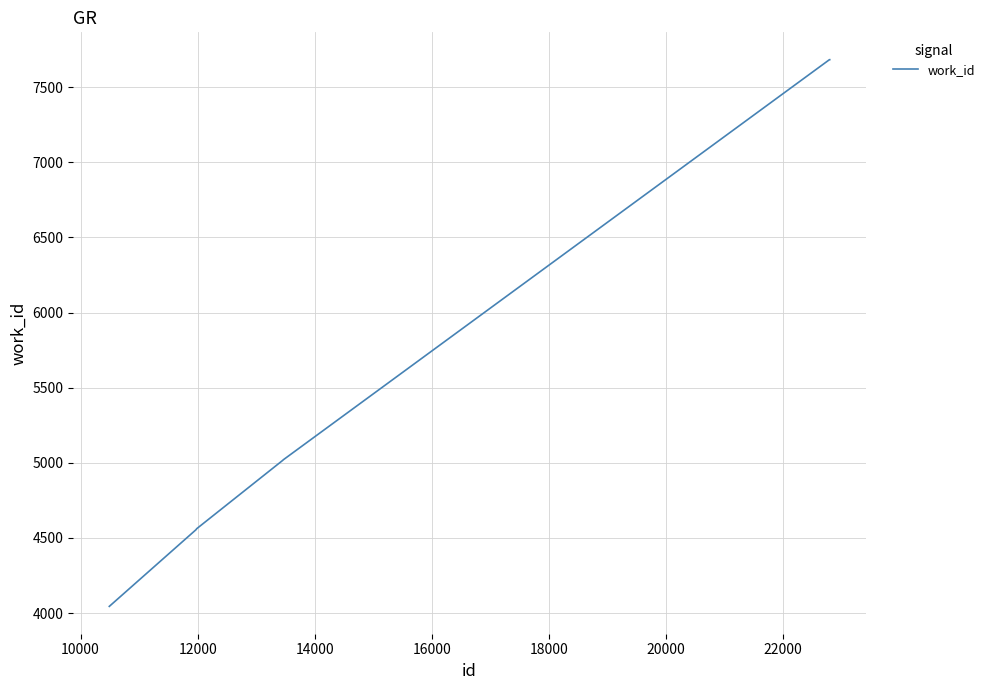

Does the chart have visible grid lines?

Yes